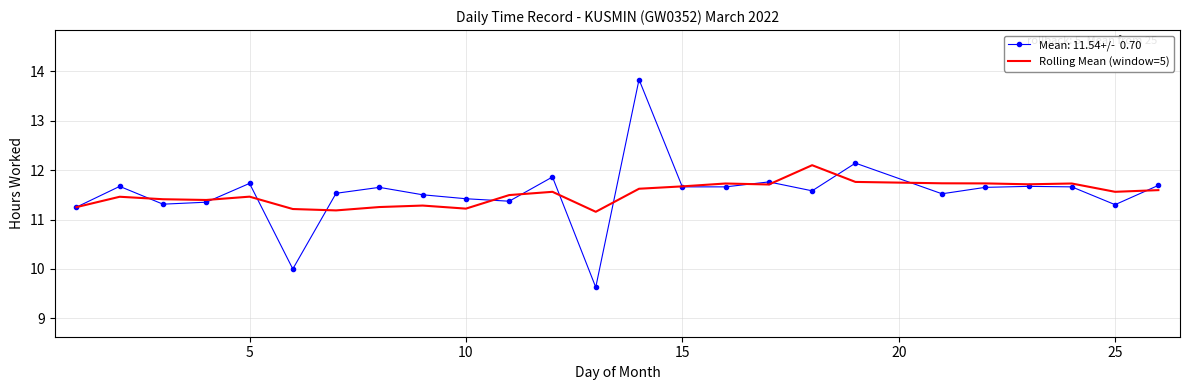

What is the smallest value displayed?

9.6